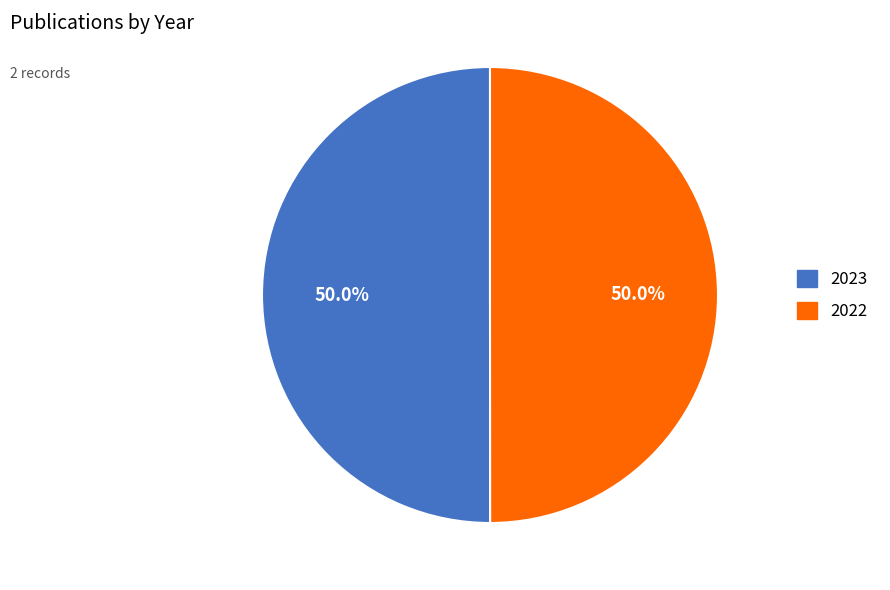

Approximately how many times larger is the value at 2022 compared to 2023?

1.0